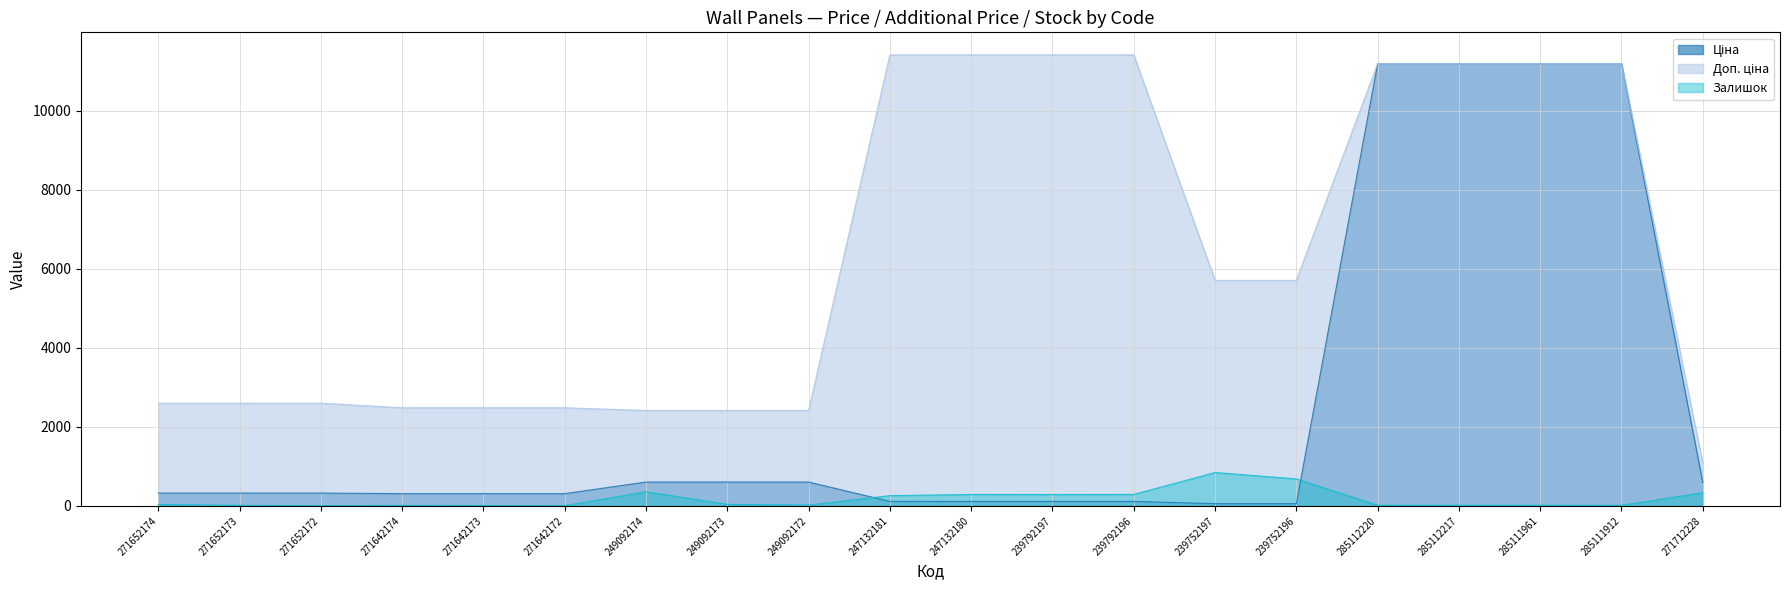

List the series in order of their peak value, highest first.

Доп. ціна, Ціна, Залишок